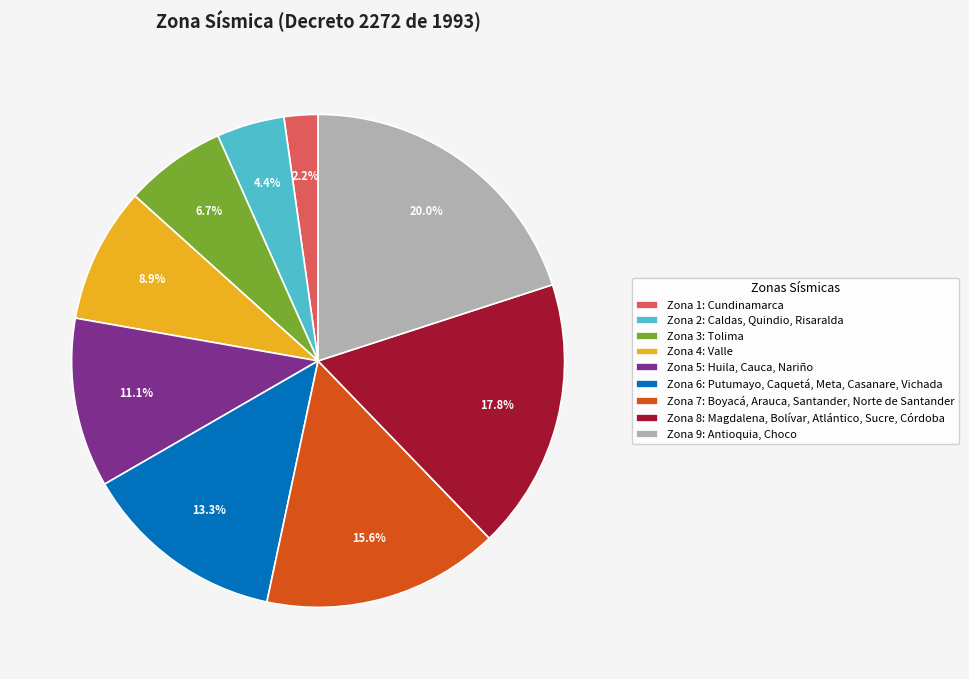

Is there any slice that represents more than half of the pie?

No